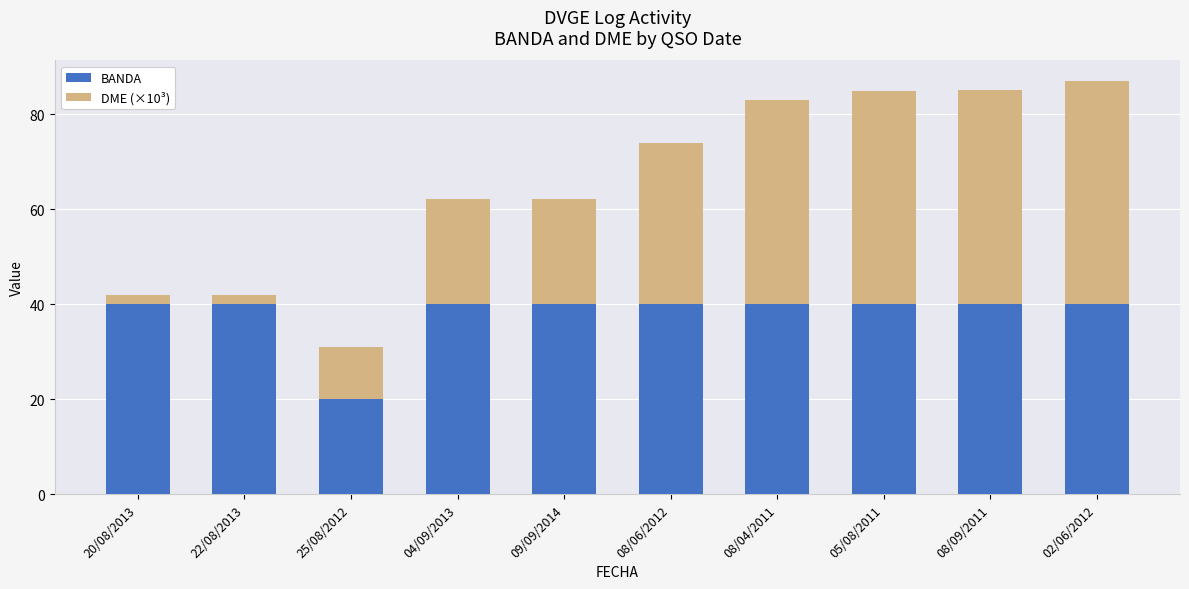

The BANDA series shows 29.4 at 25/08/2012. True or false?

False